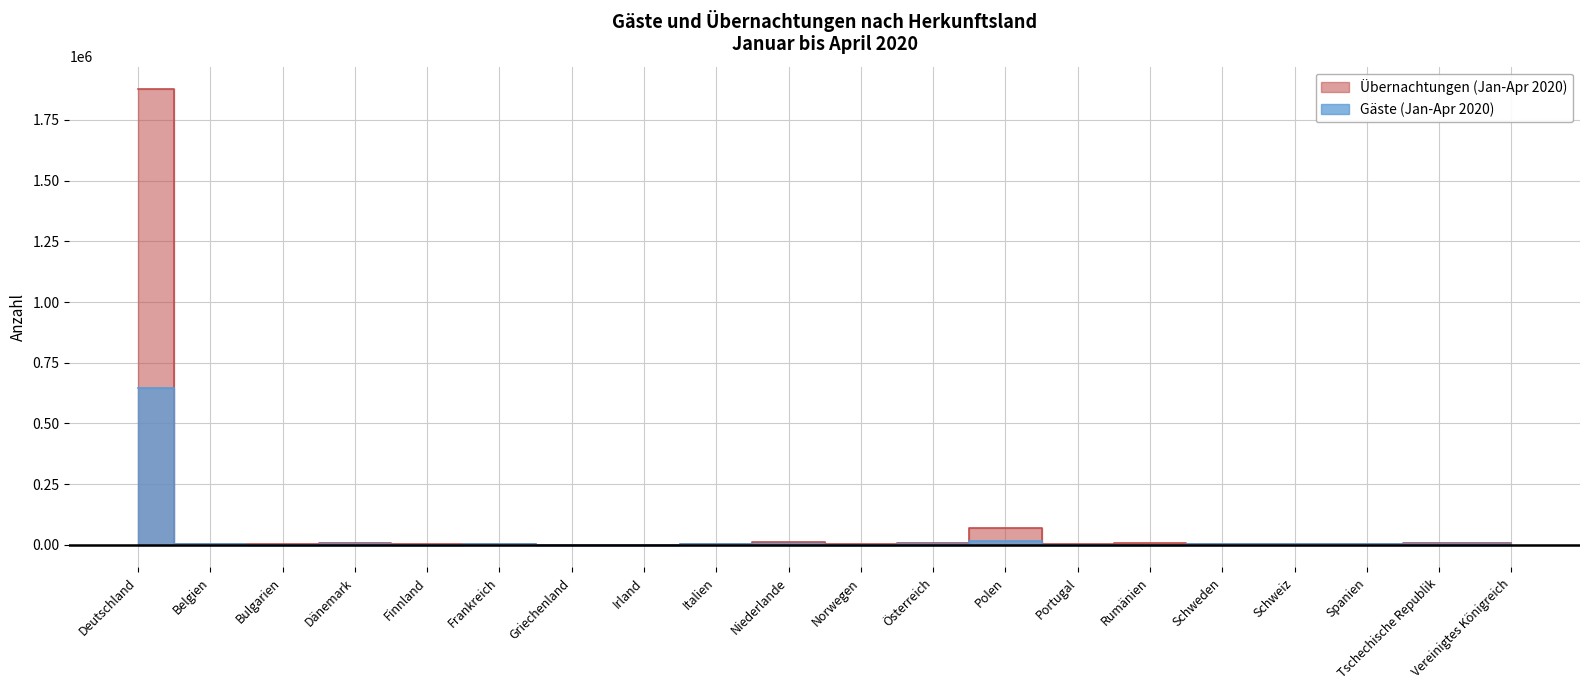

How many categories are shown in the chart?

20